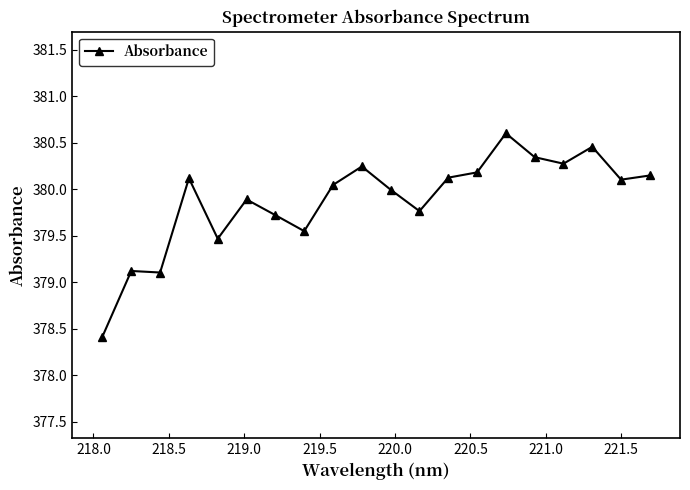

Count the number of categories in the chart.

20